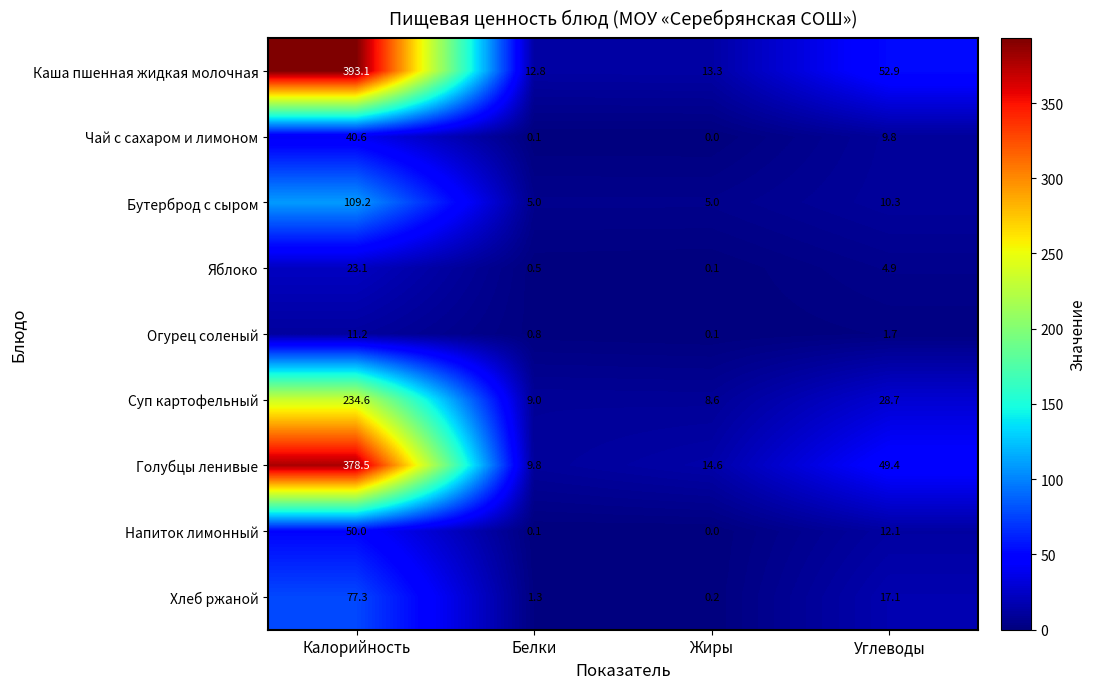

True or false: Огурец соленый has a value of 0.1 at Жиры.

True